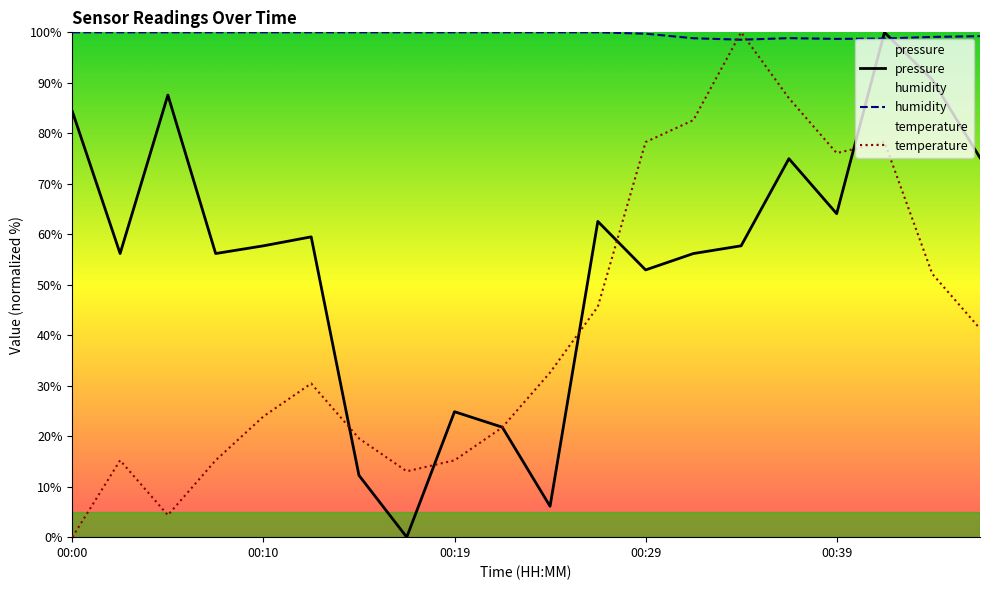

At which category is the sum across all series the highest?

00:41